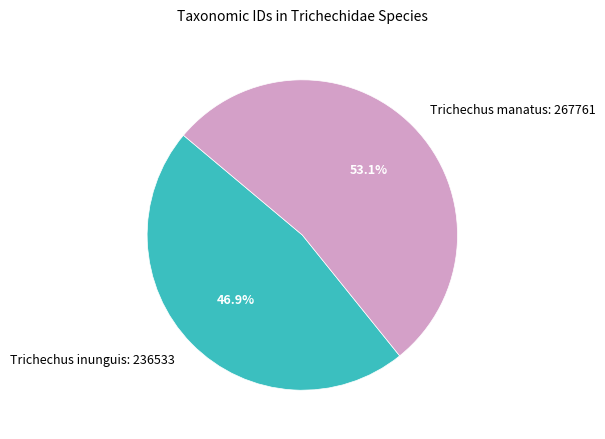

Which slice is the largest?

Trichechus manatus